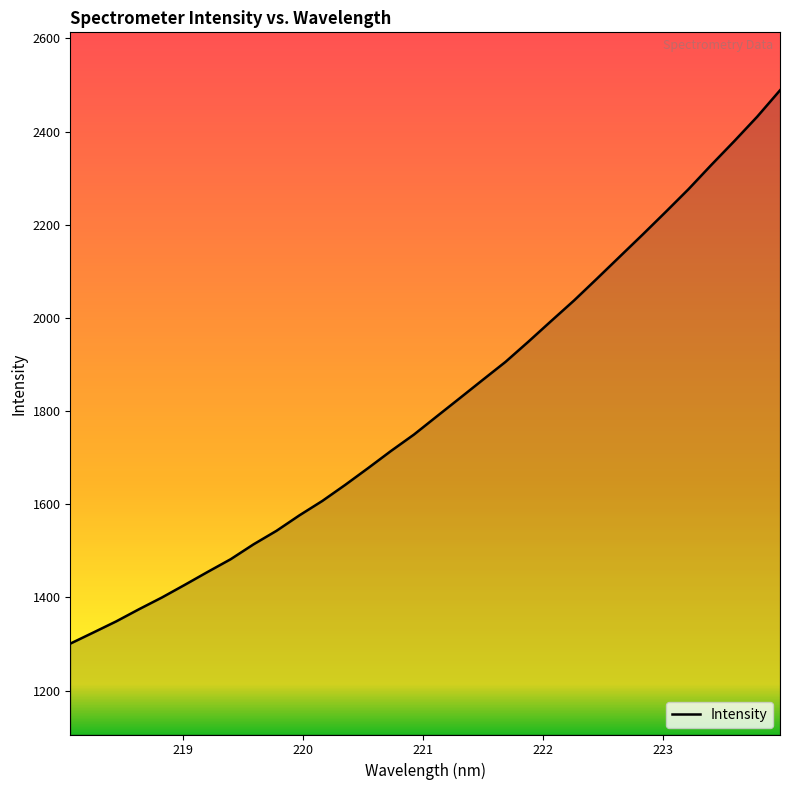

What is the smallest value displayed?

1300.6